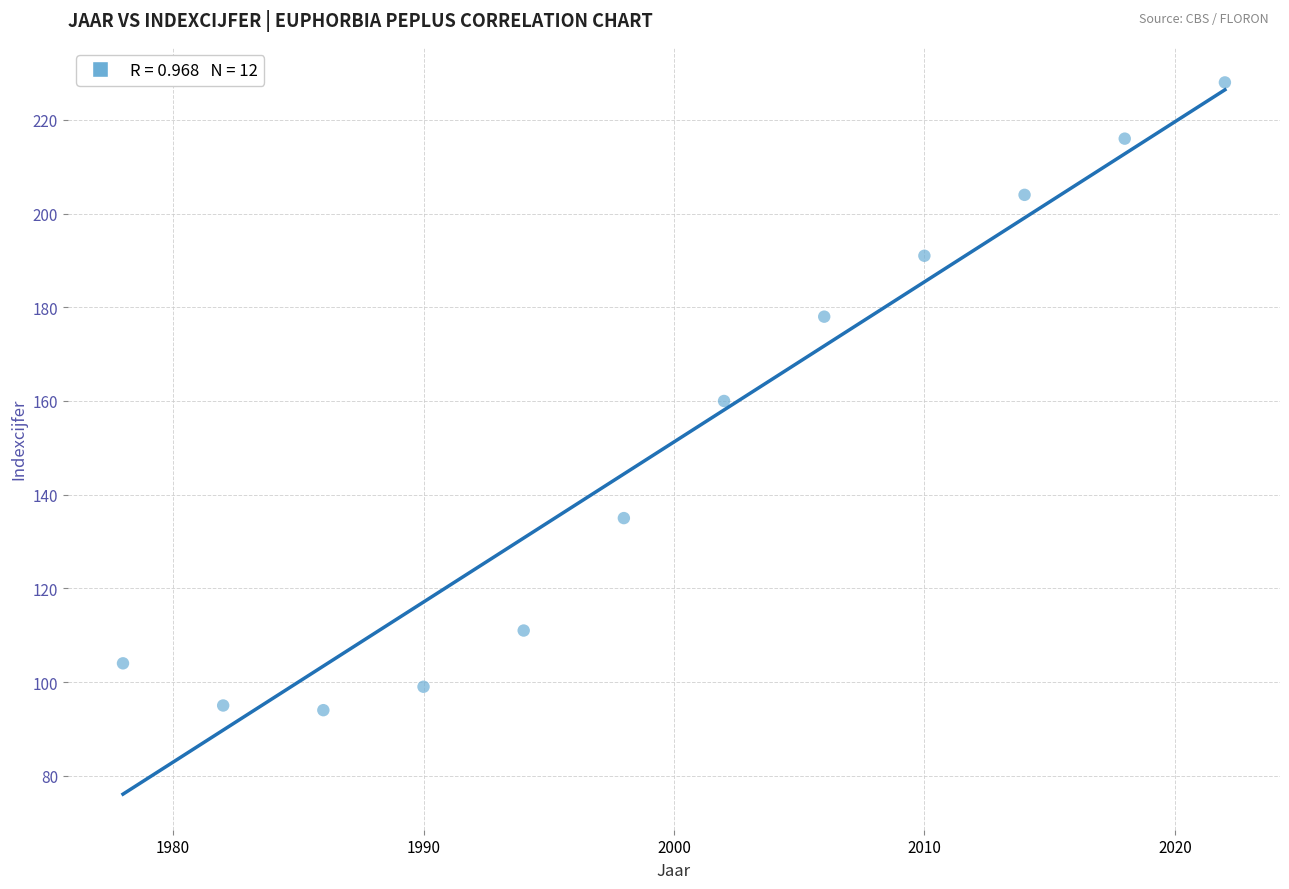

What is the range of Y values (max minus min)?

134